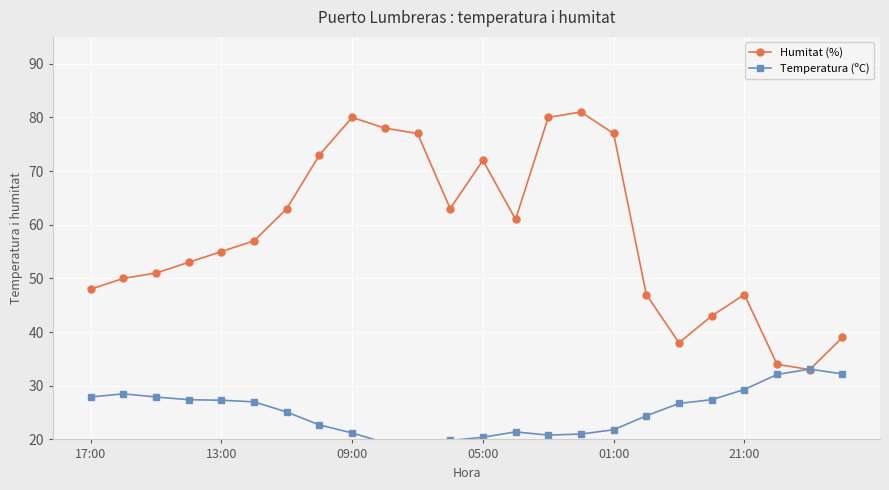

What is the highest value of the Humitat (%) series?

81